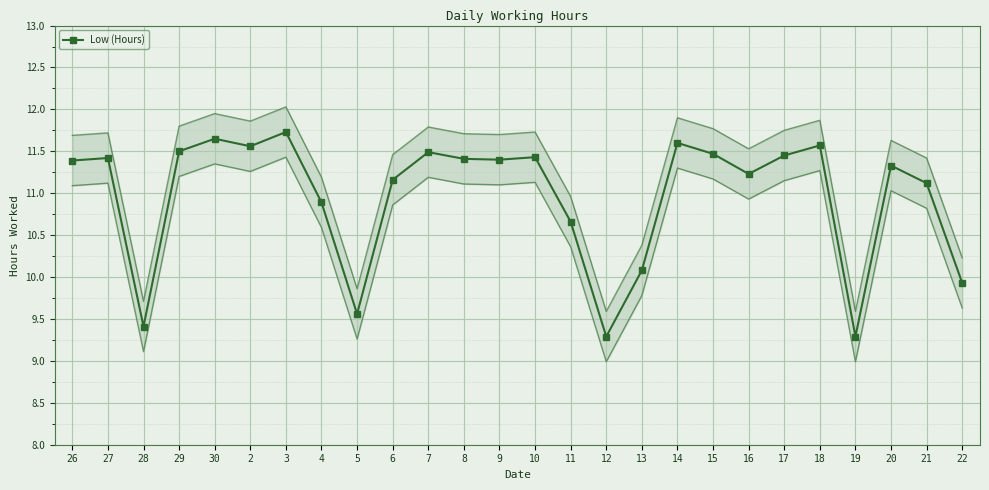

List the labels in order of value, largest first.

3, 30, 14, 18, 2, 29, 7, 15, 17, 10, 27, 8, 9, 26, 20, 16, 6, 21, 4, 11, 13, 22, 5, 28, 12, 19